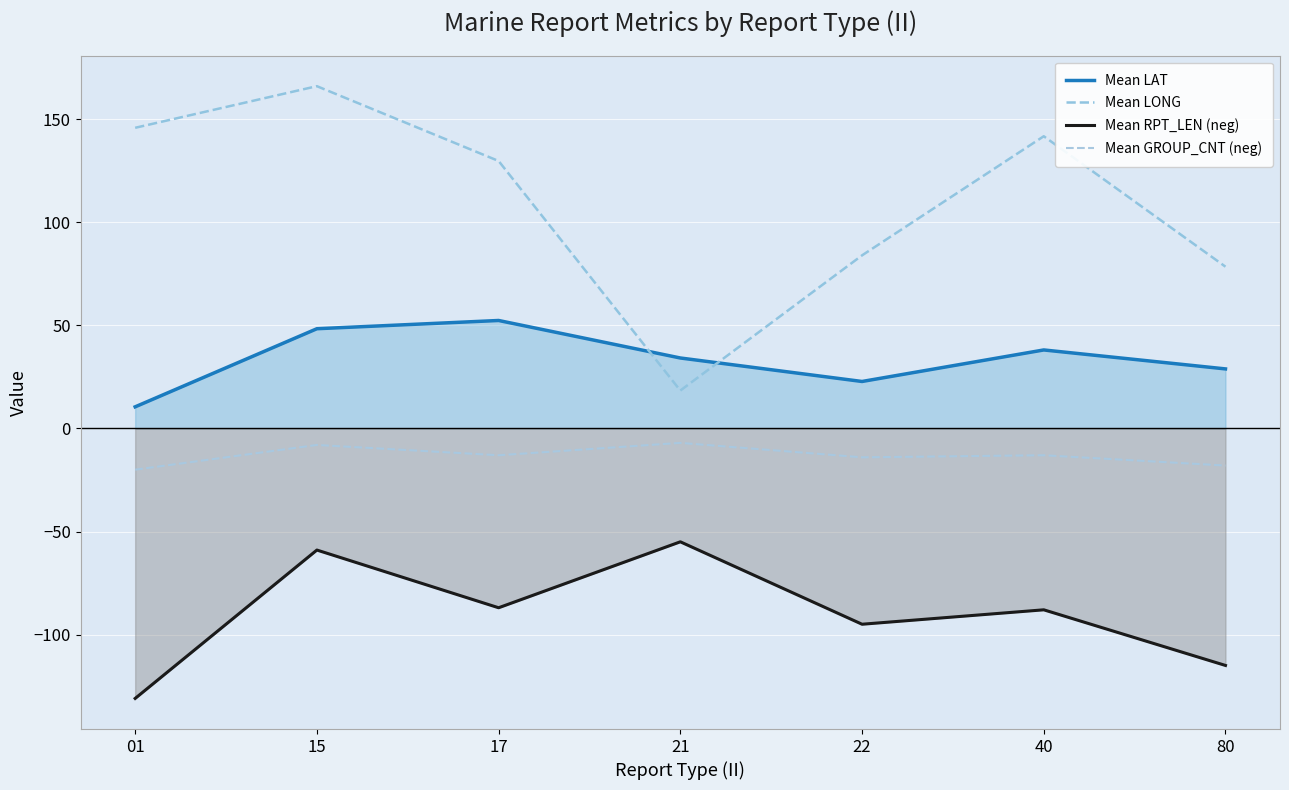

In Mean RPT_LEN (neg), how many points are lower than both neighbors (excluding endpoints)?

2